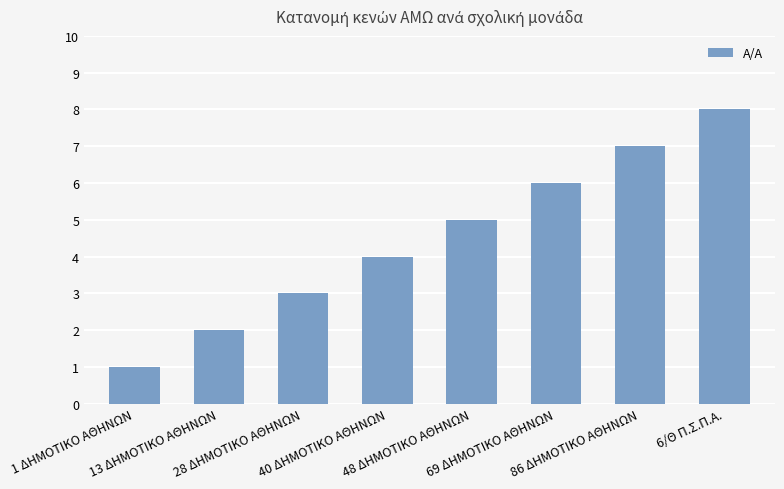

How many bars are there in total?

8